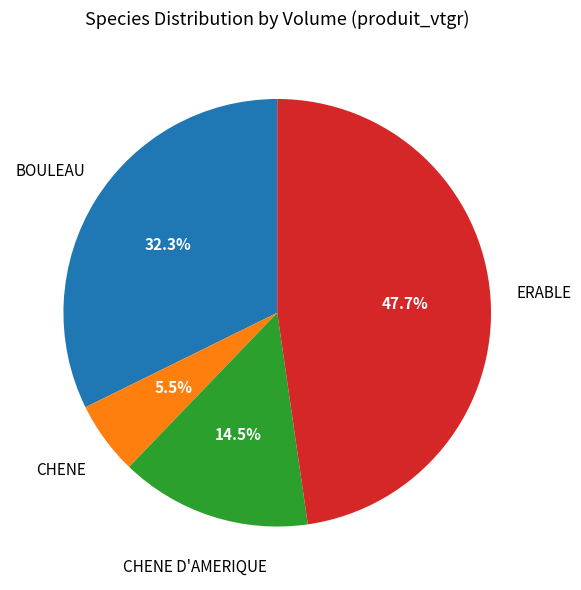

Count the number of slices in the pie.

4